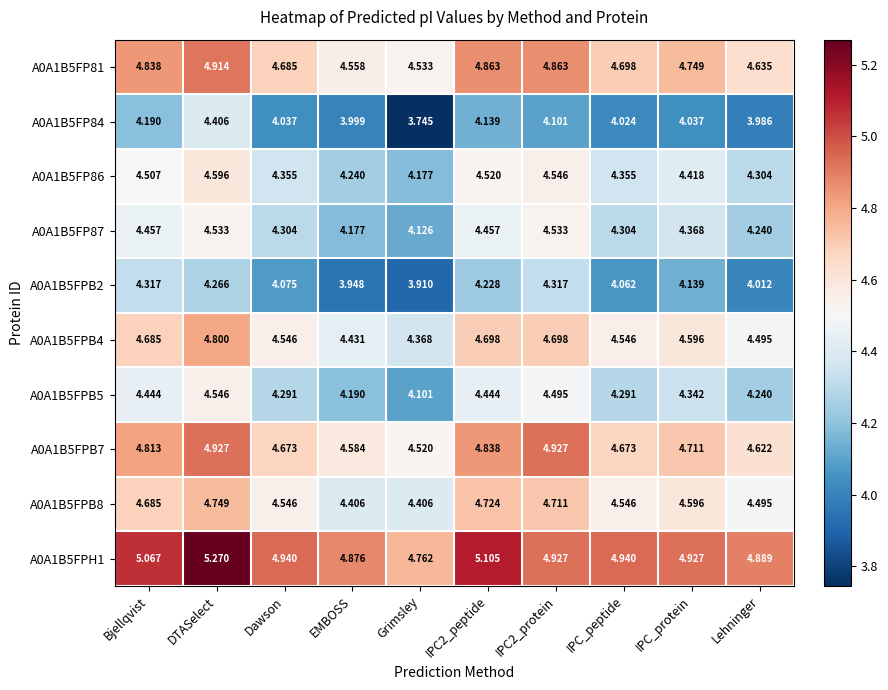

Is the value of A0A1B5FPB4 at Lehninger greater than the value of A0A1B5FP86 at IPC_protein?

Yes